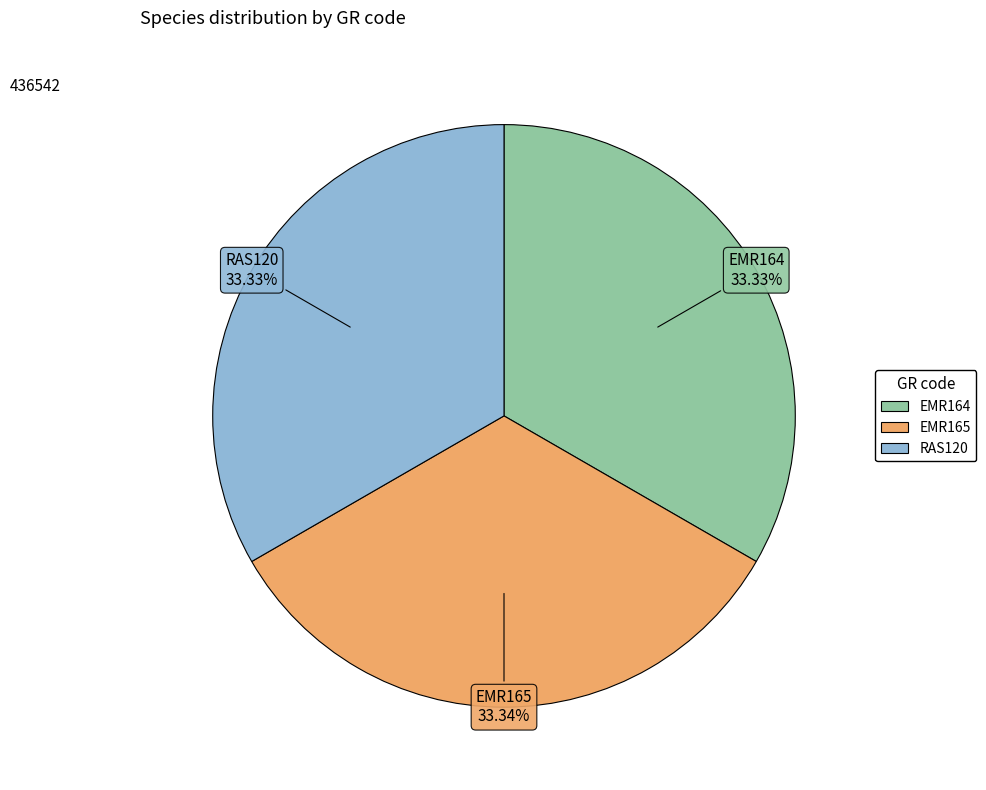

Is it true that RAS120 is 40% of the pie?

False